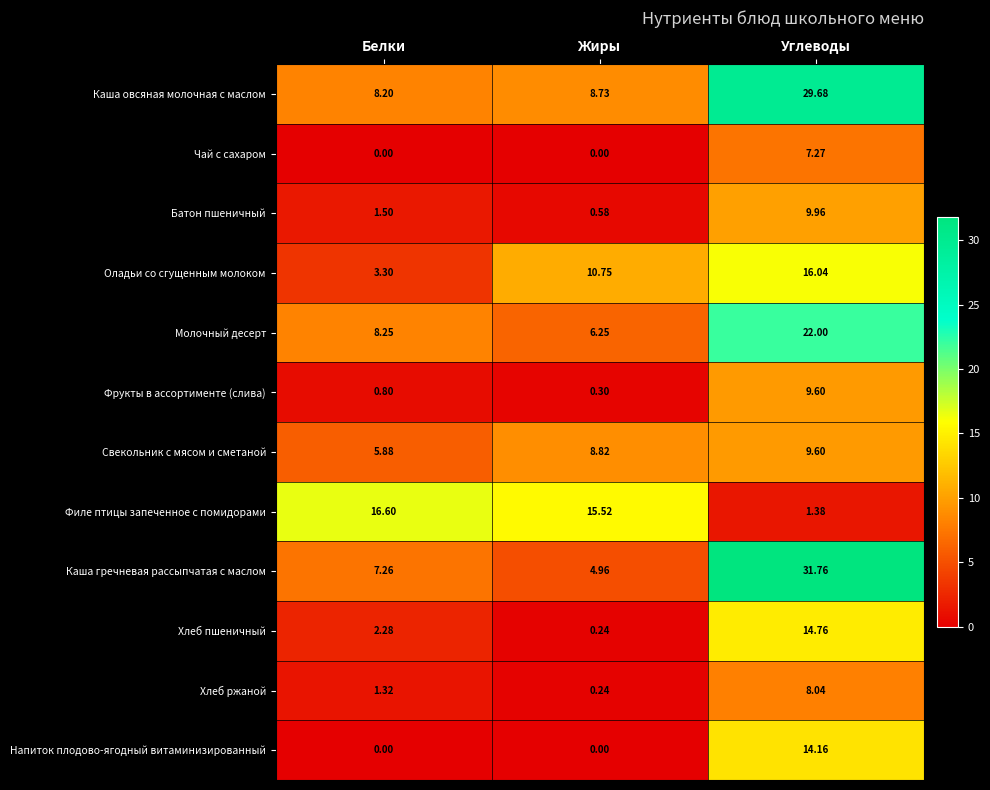

How many distinct data groups are displayed?

12